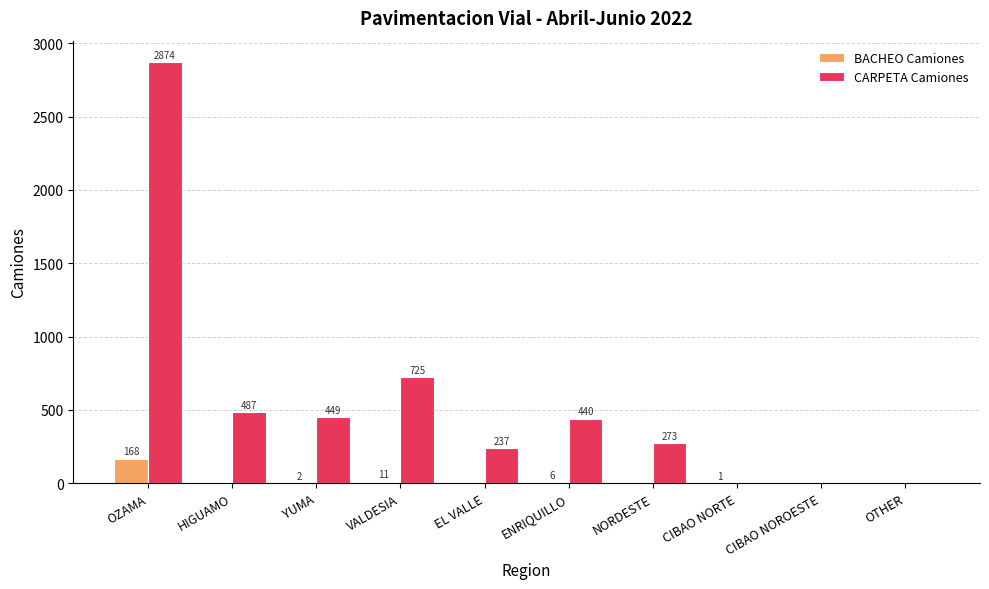

Between YUMA and NORDESTE, which series saw the biggest shift?

CARPETA Camiones